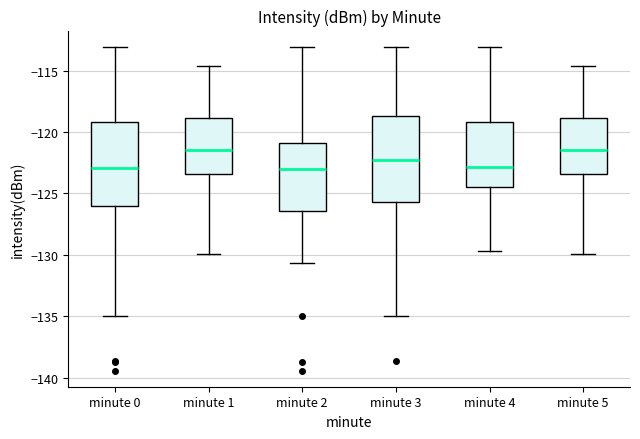

Where is the upper edge of the box for minute 1 on the y-axis? The values are not printed on the chart, so give them approximately, as read against the axis.

-119.0